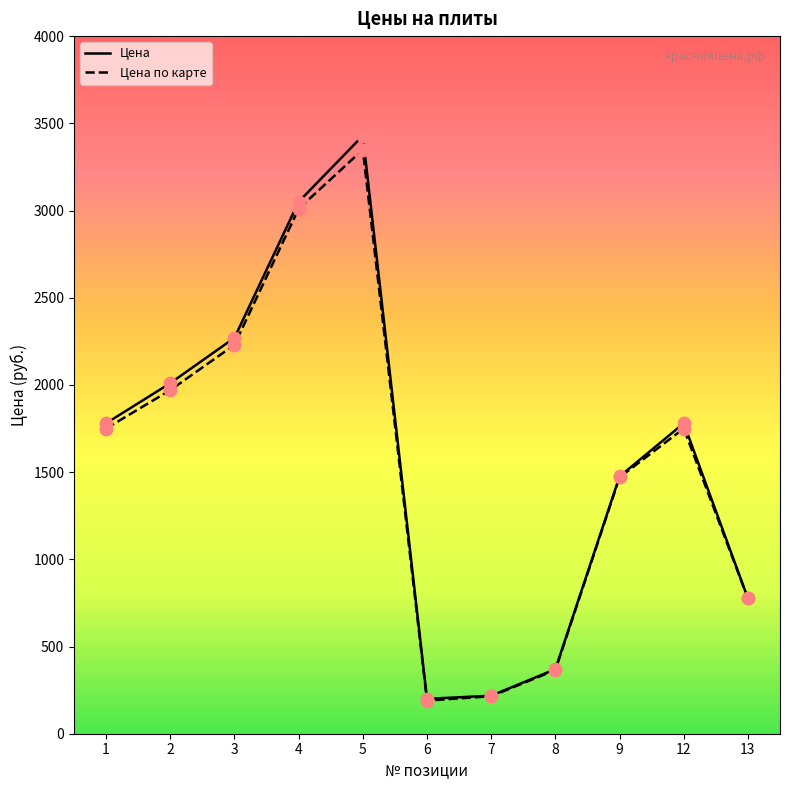

What is the total value across all series at 8?

735